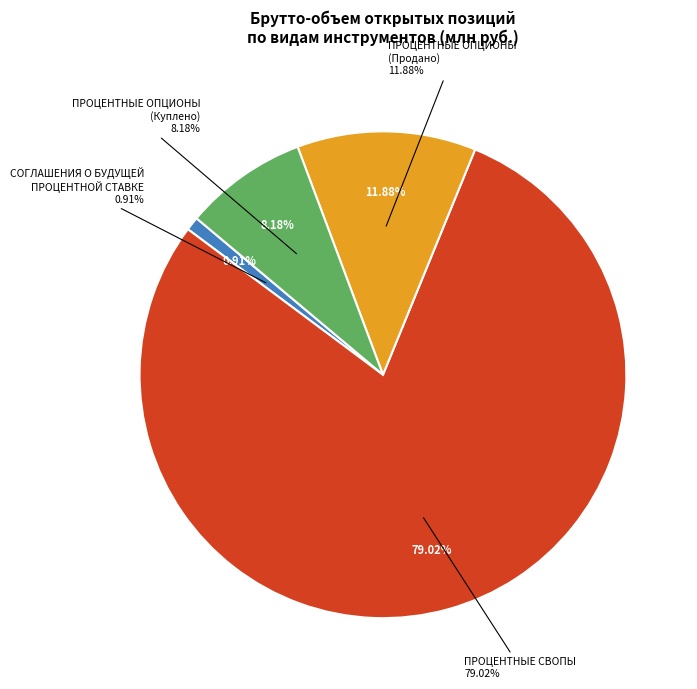

Count the number of slices in the pie.

6